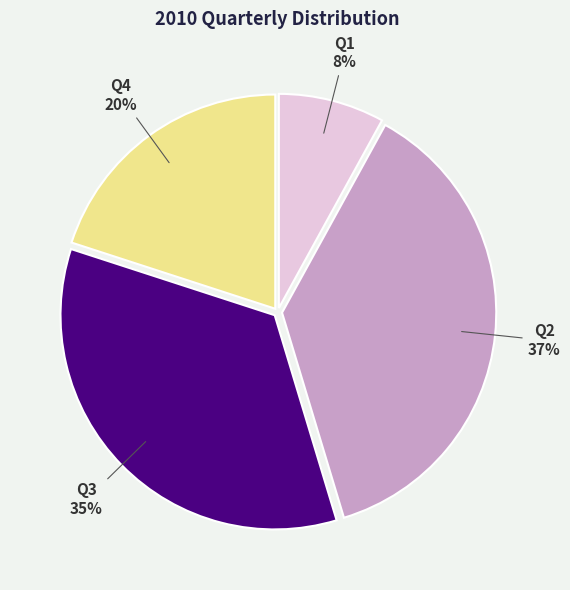

To the nearest percent, what is the average slice percentage?

25%